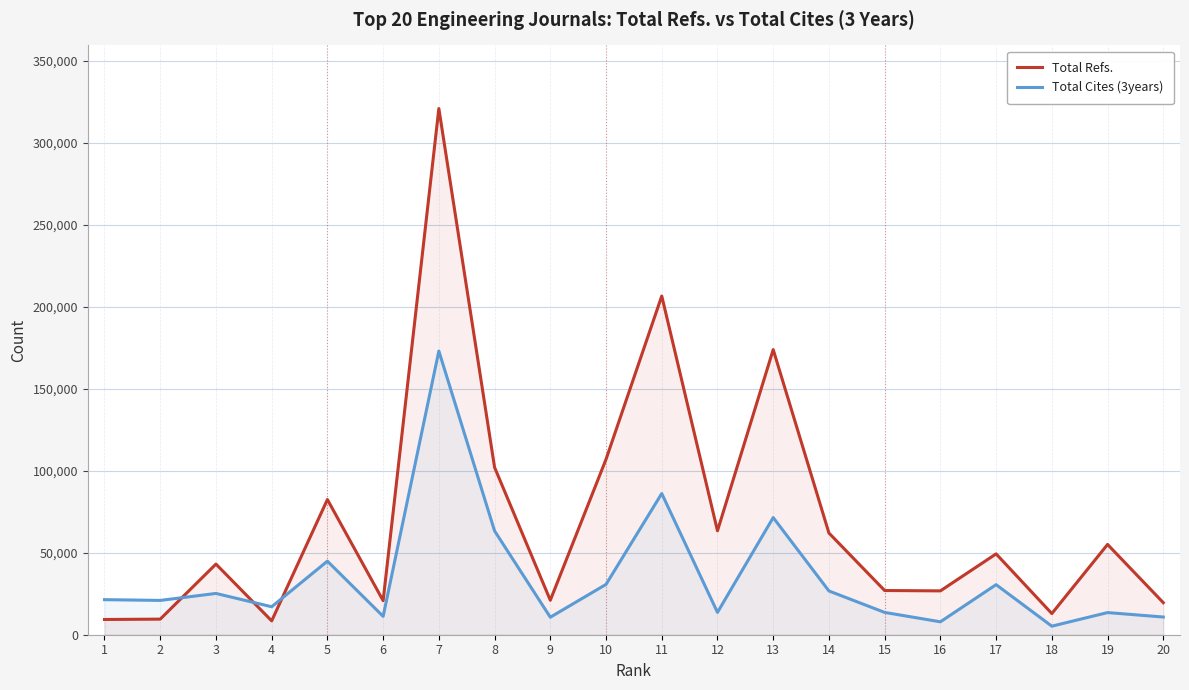

True or false: Total Refs. and Total Cites (3years) cross at least once.

True